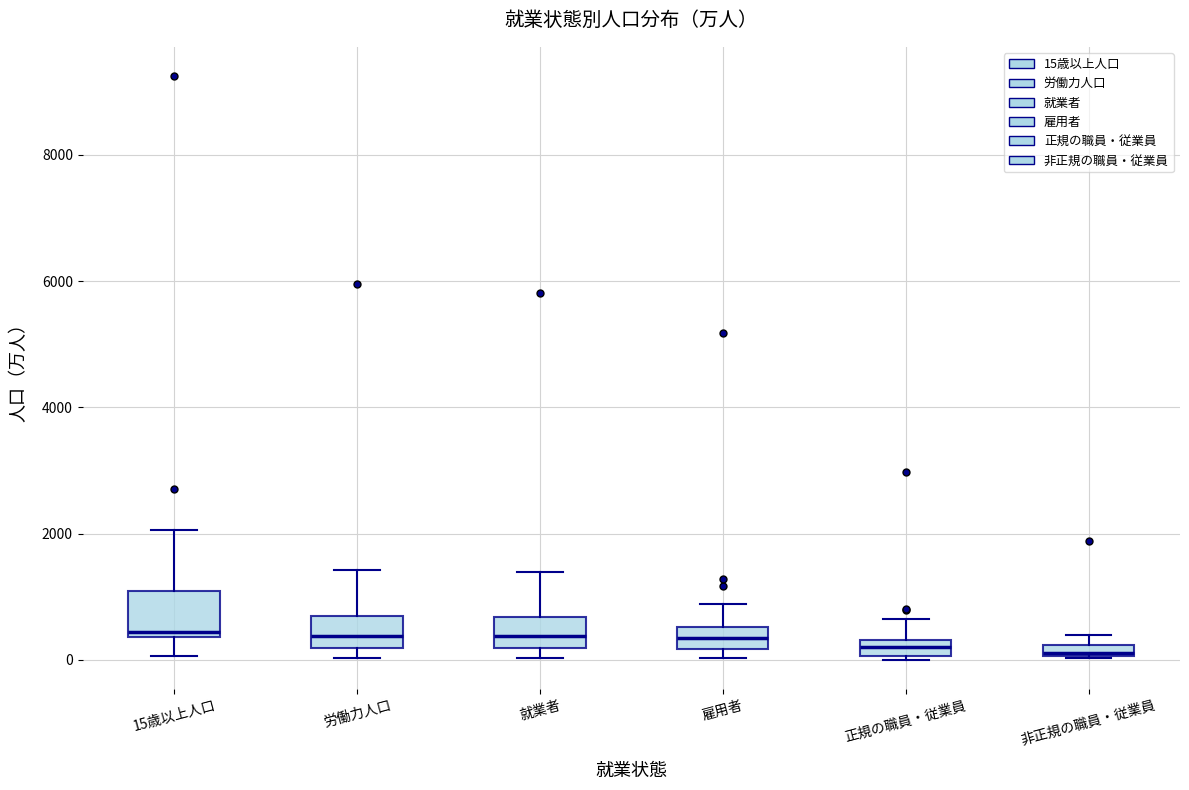

Where does the upper whisker of the box for 正規の職員・従業員 end on the y-axis? The values are not printed on the chart, so give them approximately, as read against the axis.

600